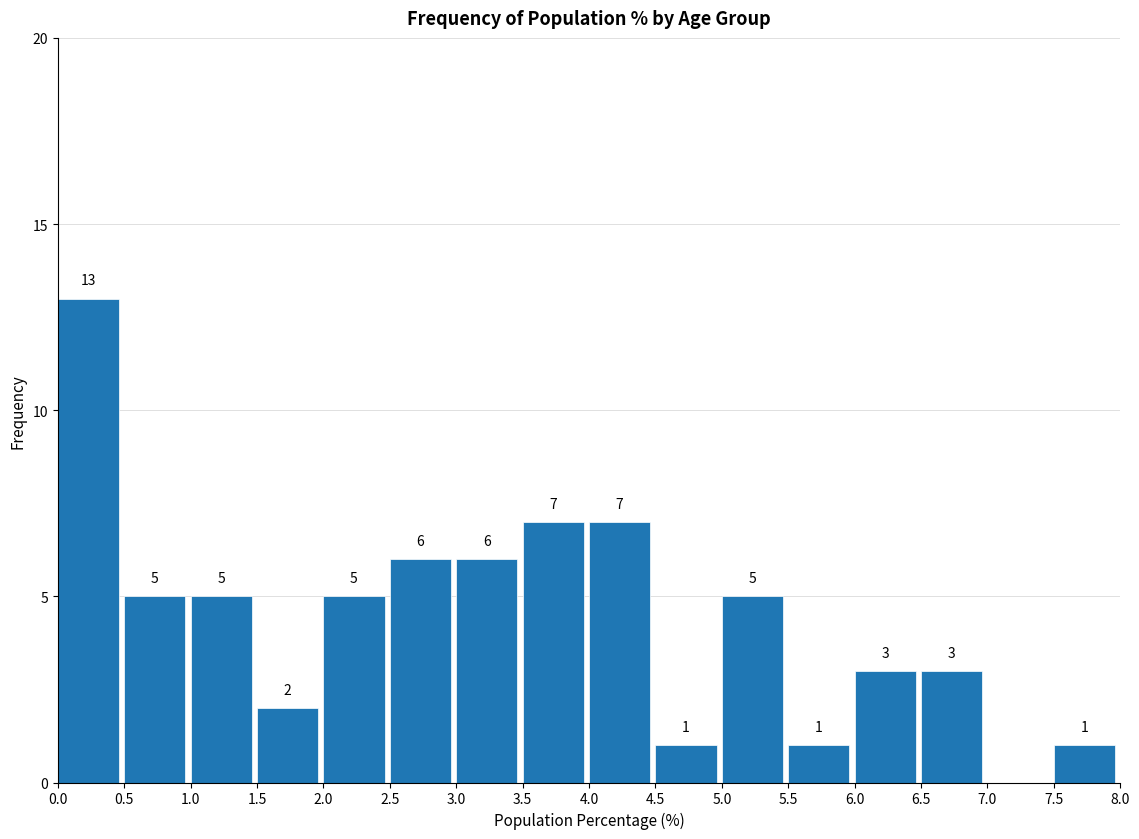

Which range on the x-axis has the tallest bar?

0.0 to 0.5